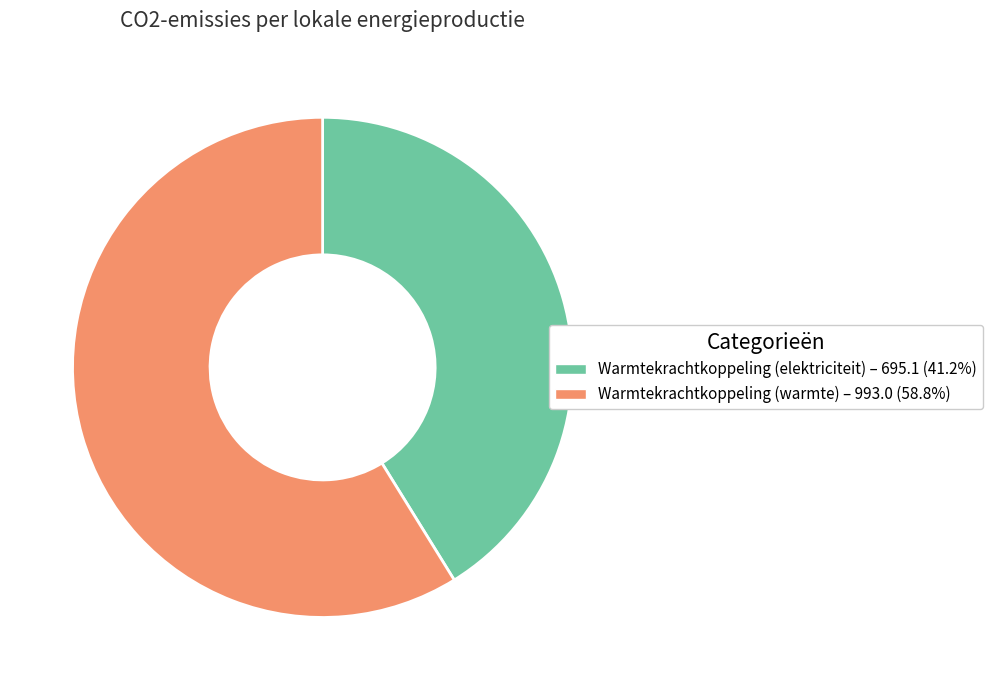

Which slice is the largest?

Warmtekrachtkoppeling (warmte)